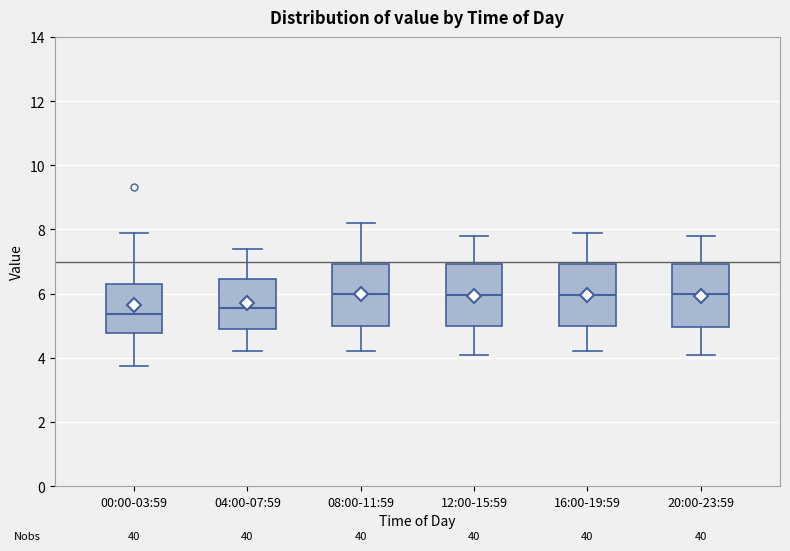

Reading left to right, read every box against the y-axis: the position of its median line, the range the box covers, and the ends of its whiskers. The values are not printed on the chart, so give them approximately, as read against the axis.

00:00-03:59: median 5.4, box 4.8 to 6.4, whiskers 3.8 to 8.0
04:00-07:59: median 5.6, box 5.0 to 6.4, whiskers 4.2 to 7.4
08:00-11:59: median 6.0, box 5.0 to 7.0, whiskers 4.2 to 8.2
12:00-15:59: median 6.0, box 5.0 to 7.0, whiskers 4.2 to 7.8
16:00-19:59: median 6.0, box 5.0 to 7.0, whiskers 4.2 to 8.0
20:00-23:59: median 6.0, box 5.0 to 7.0, whiskers 4.2 to 7.8